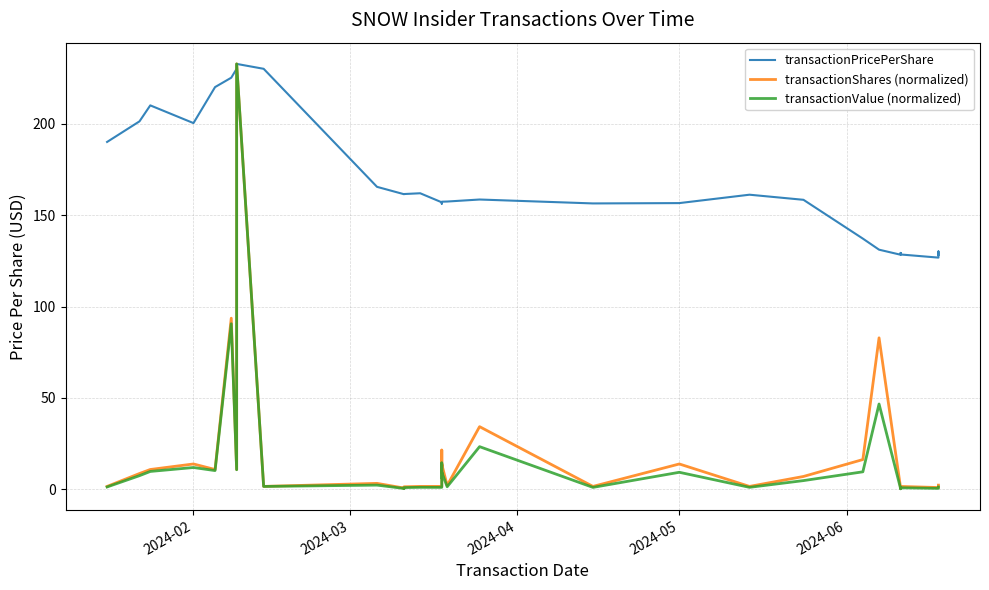

Count the number of categories in the chart.

33